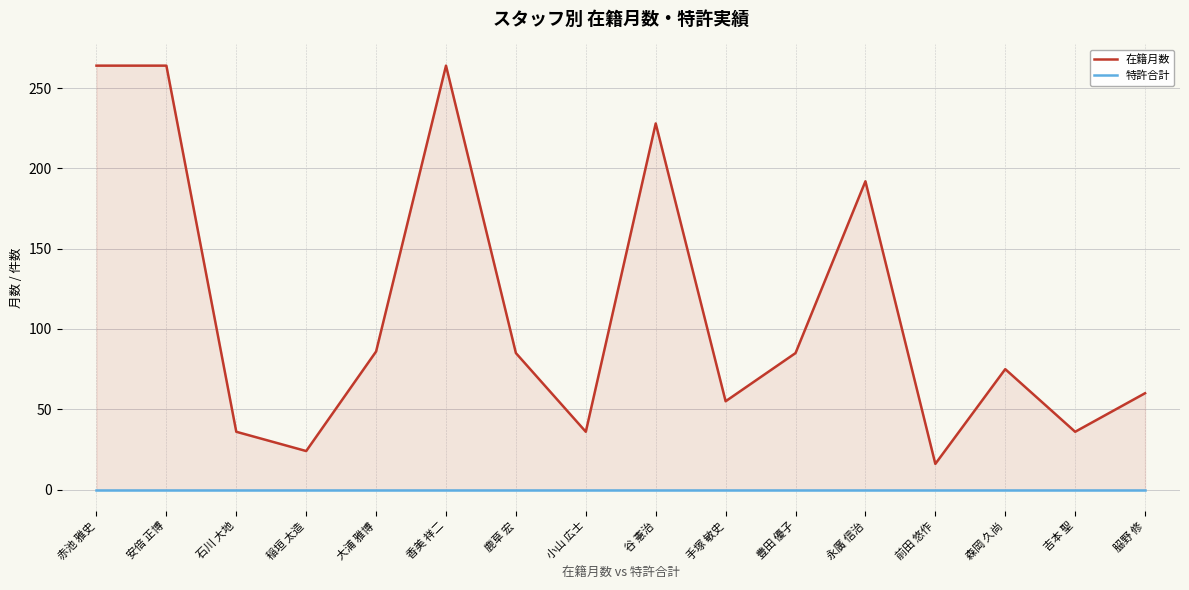

Which category has the lowest value in the 在籍月数 series?

前田 悠作